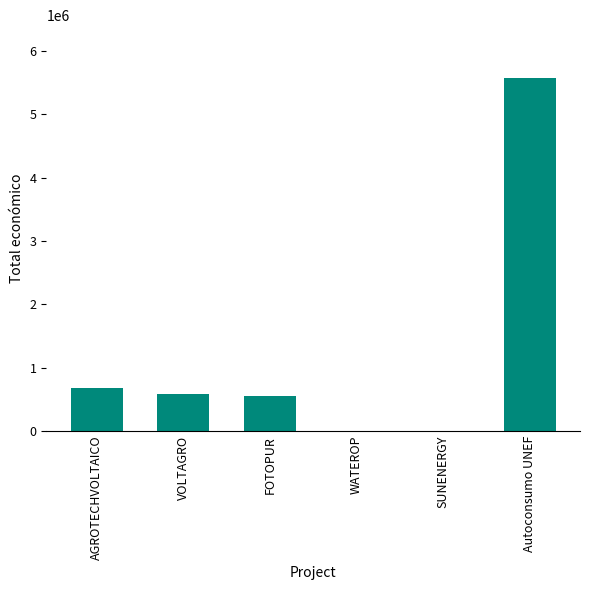

What is the average value?

1231236